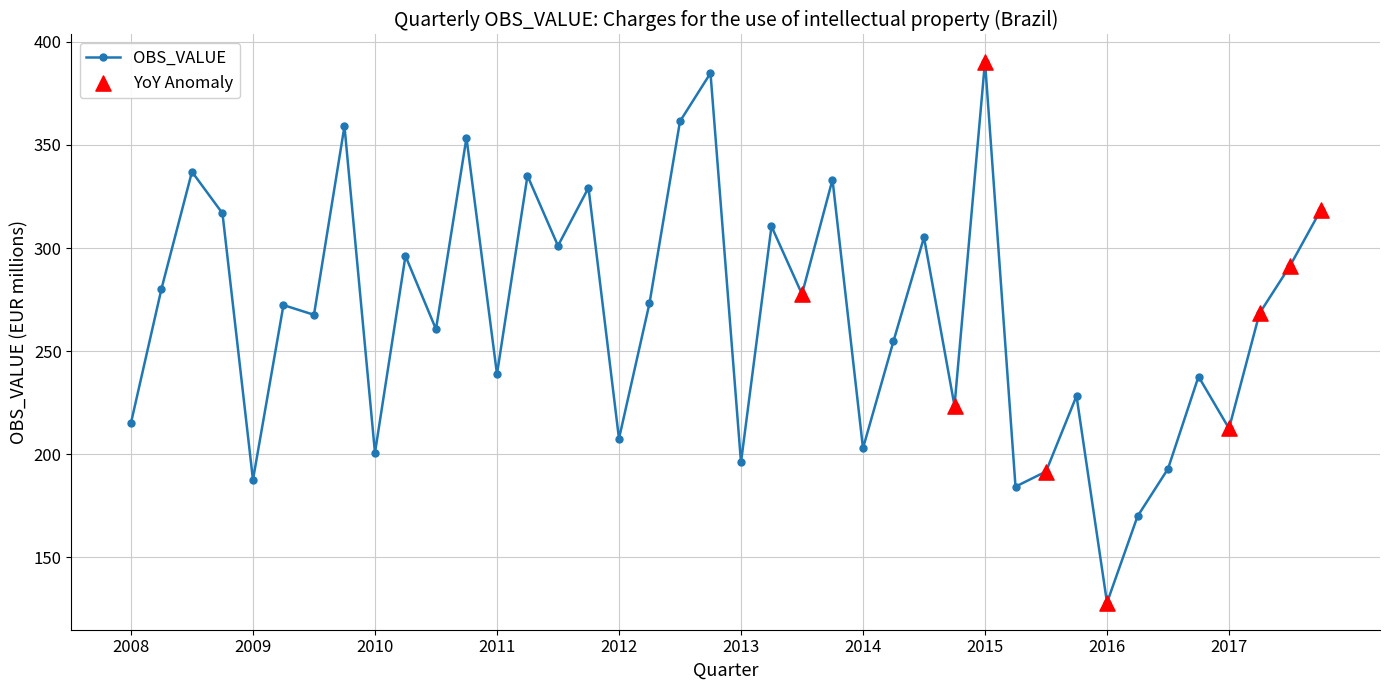

What is the average value?

267.4